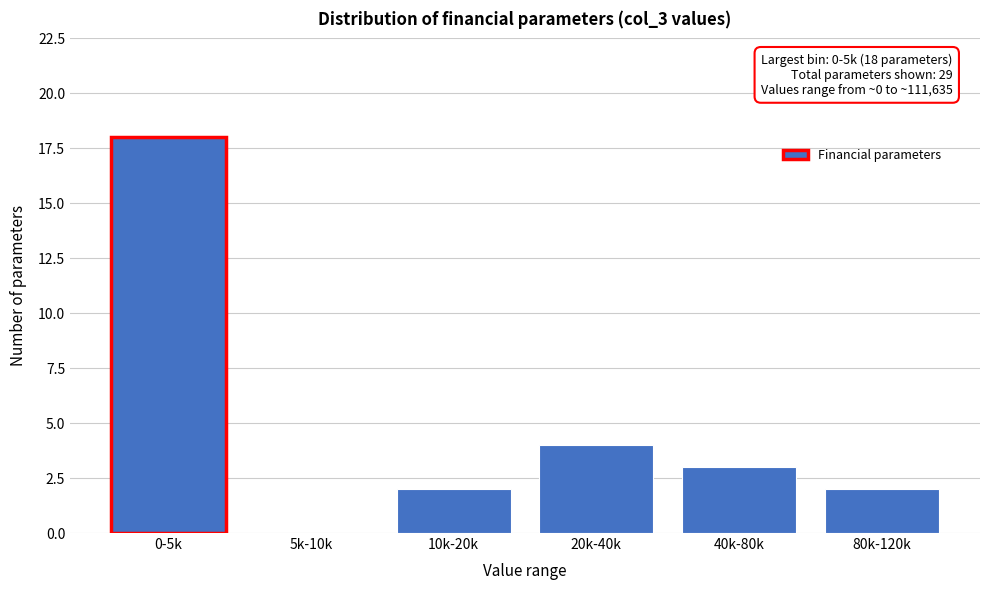

Reading right to left, list all the values displayed in this chart.

80k-120k=2	40k-80k=3	20k-40k=4	10k-20k=2	5k-10k=0	0-5k=18